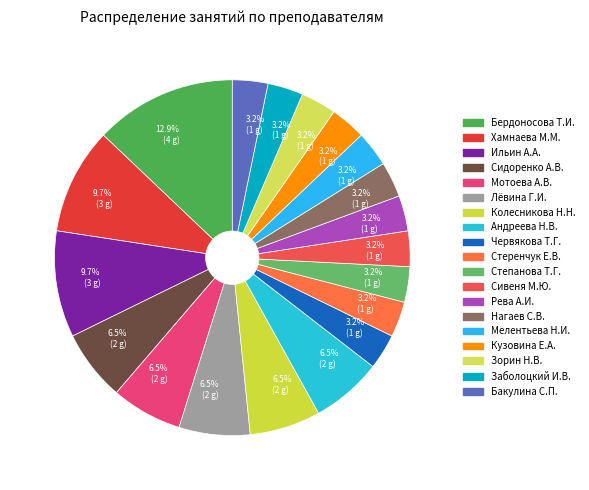

What percentage is the Сидоренко А.В. slice, to the nearest percent?

6%